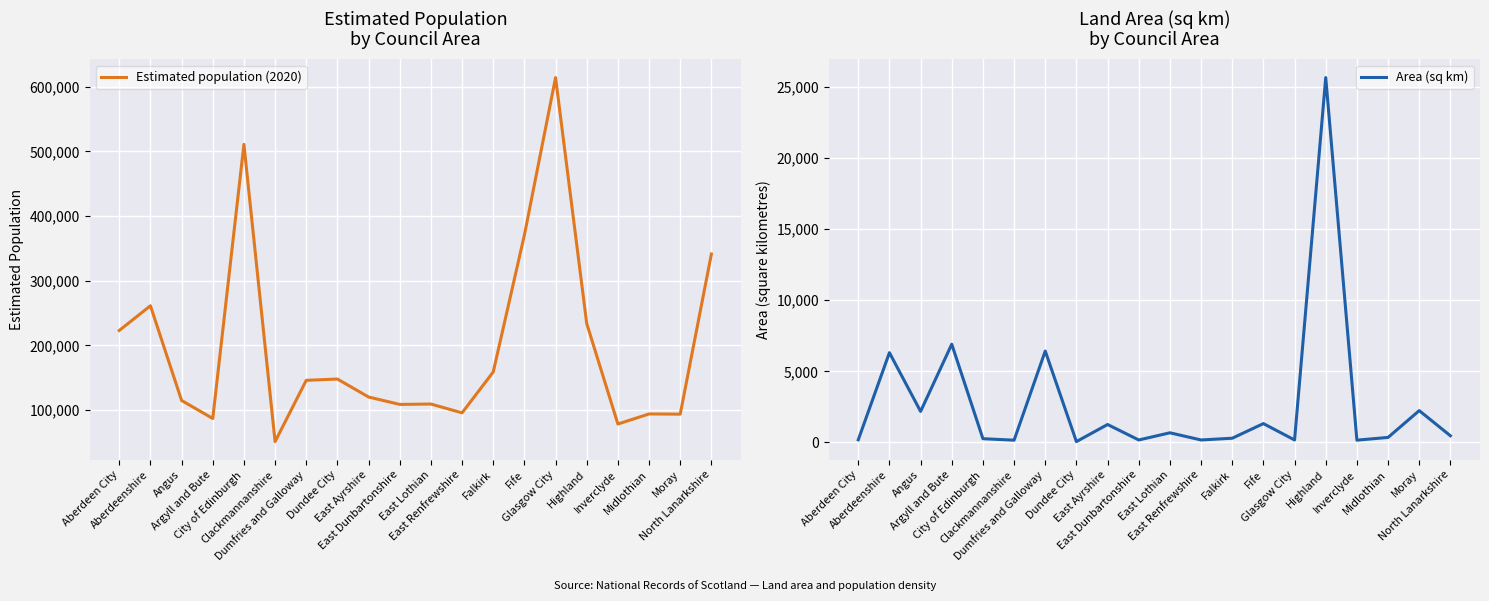

Which category has the lowest value across all series?

Dundee City